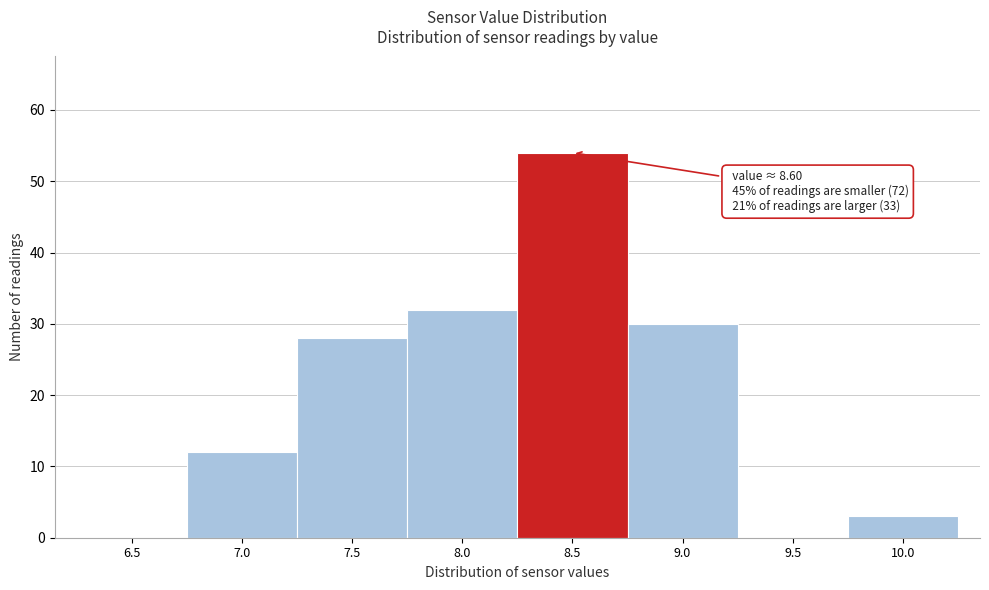

Reading right to left, transcribe all the data shown in this chart.

10.0=3	9.5=0	9.0=30	8.5=54	8.0=32	7.5=28	7.0=12	6.5=0